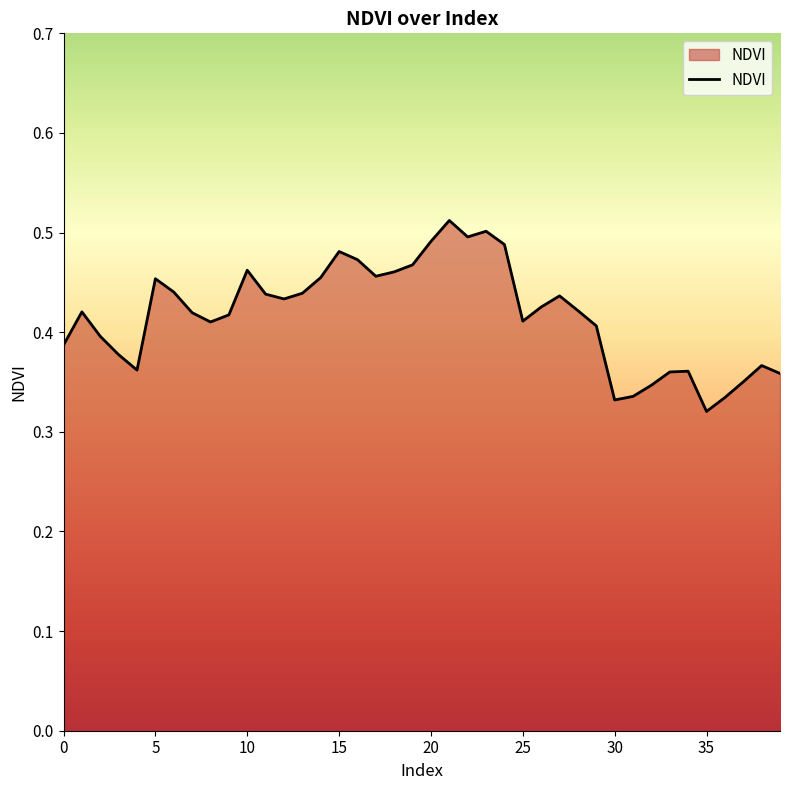

What is the difference between the maximum and minimum values?

0.2